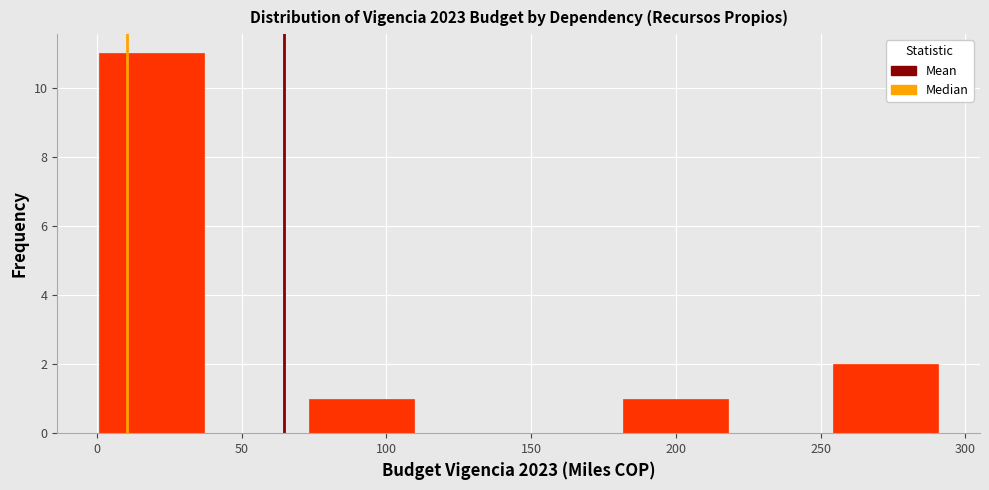

Which range on the x-axis has the tallest bar?

0 to 35